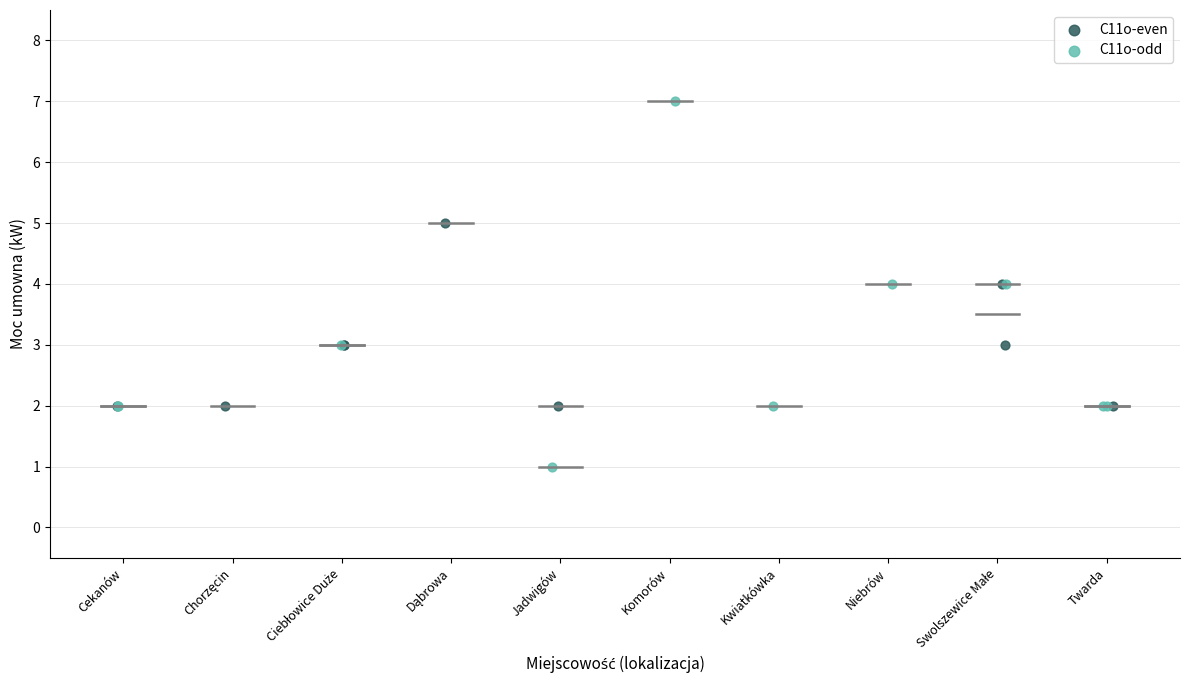

Which series contains the lowest Y value?

C11o-odd